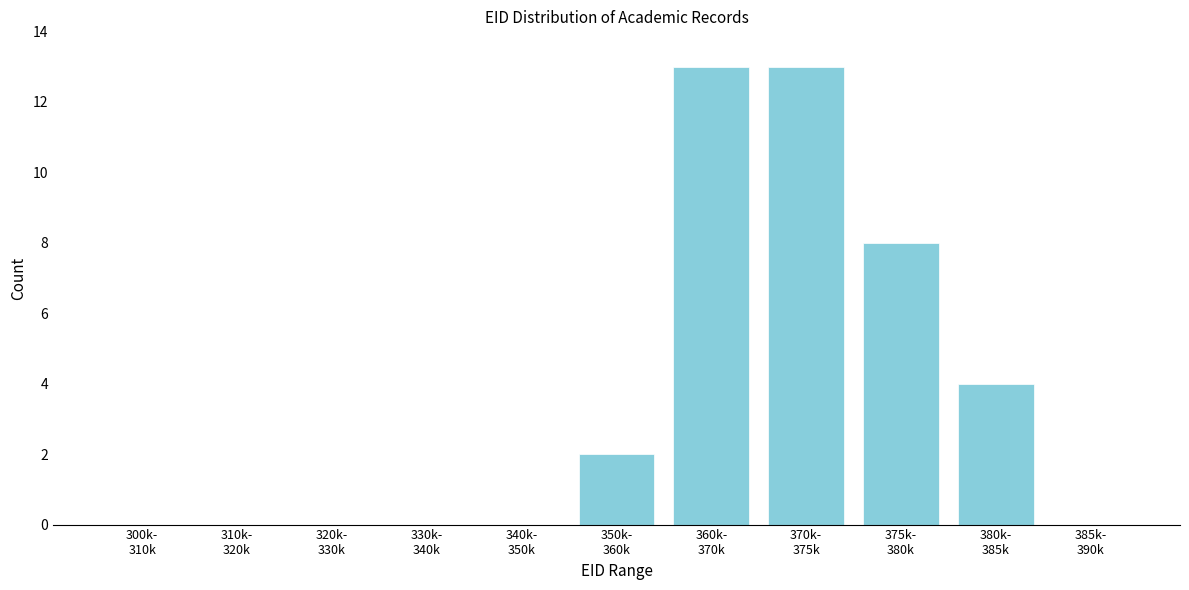

What is the greatest value displayed?

13